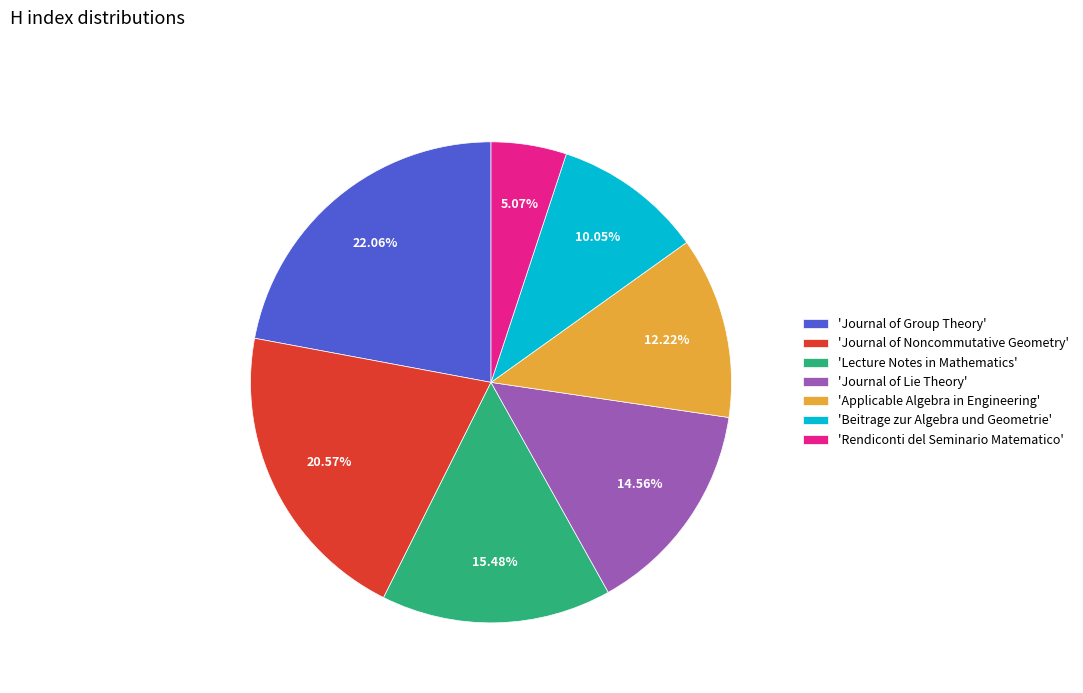

Which has a higher value, 'Journal of Group Theory' or 'Journal of Lie Theory'?

'Journal of Group Theory'